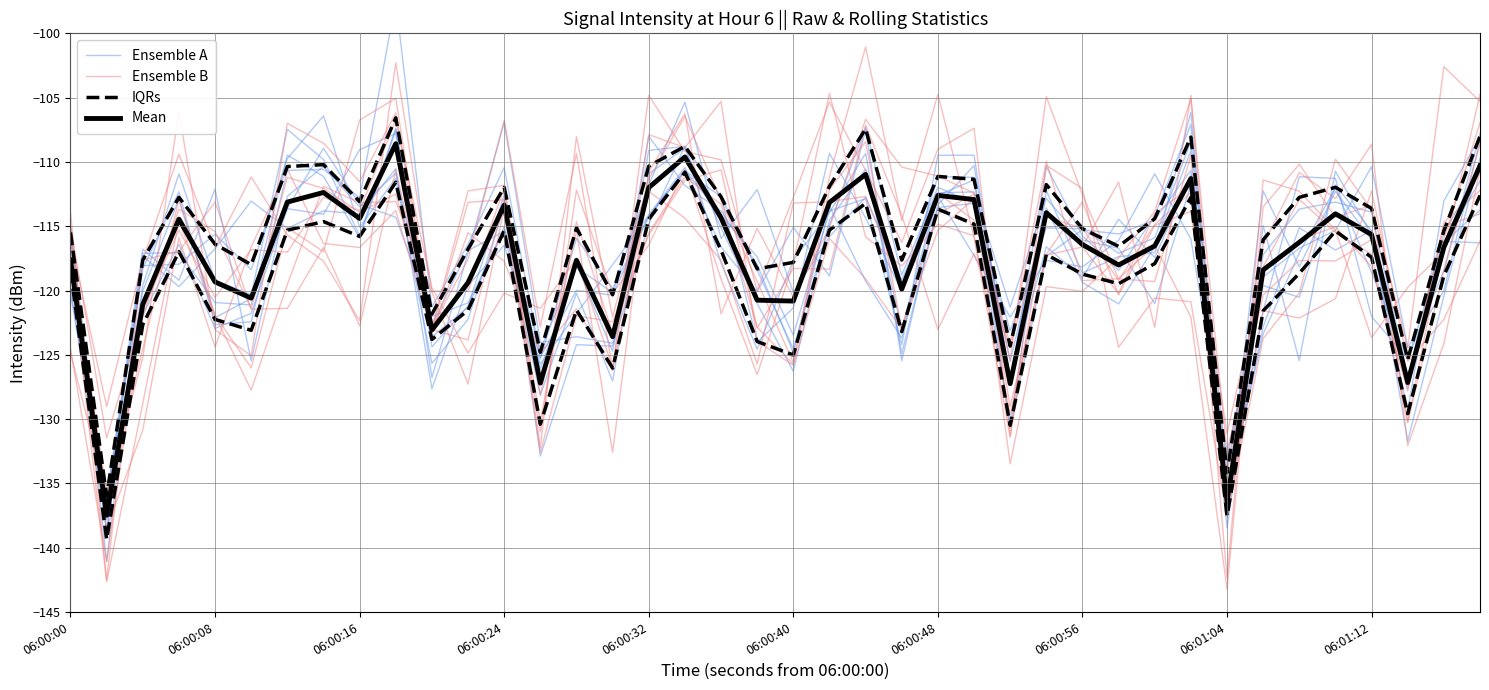

Is the value of IQRs at 15 greater than the value of Mean at 06:00:16?

No